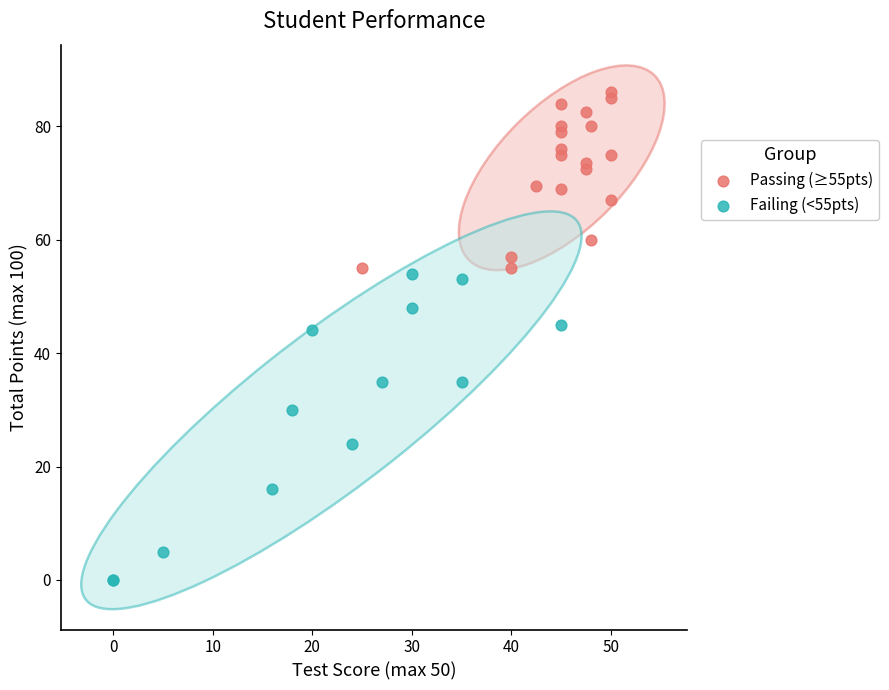

Which series has the largest Y range (max minus min)?

Failing (<55pts)